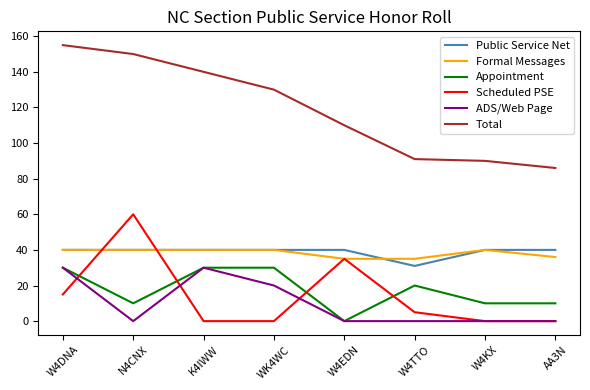

The value of Appointment at W4EDN is 12. True or false?

False